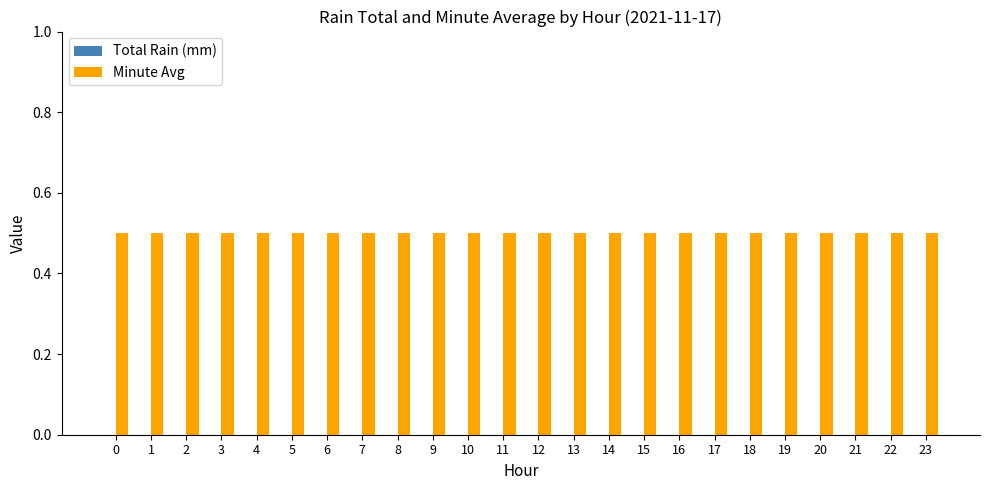

List the series in order of their overall mean, lowest first.

Total Rain (mm), Minute Avg